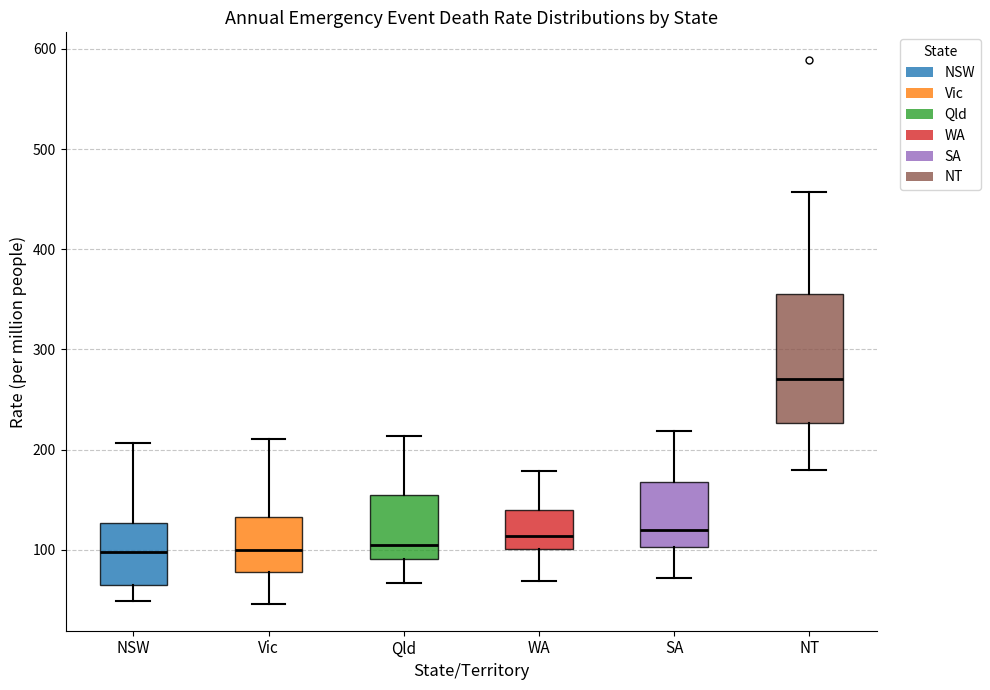

Which box is the tallest, from its lower edge to its upper edge?

NT